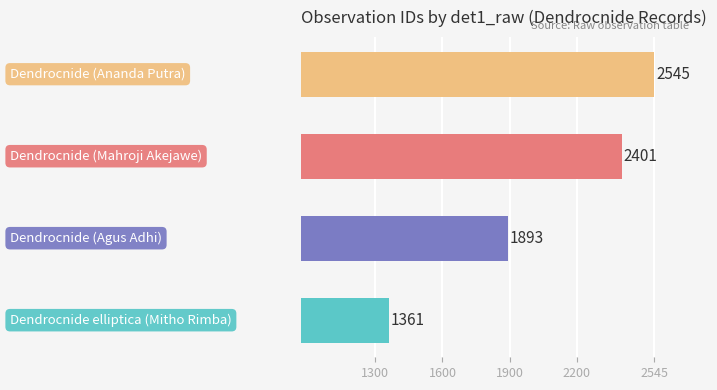

Count the values in the range 1893 to 2545.

3